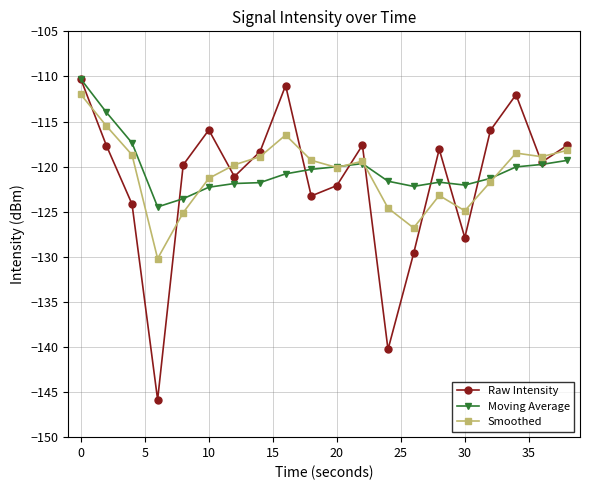

What is the greatest value displayed?

-110.3